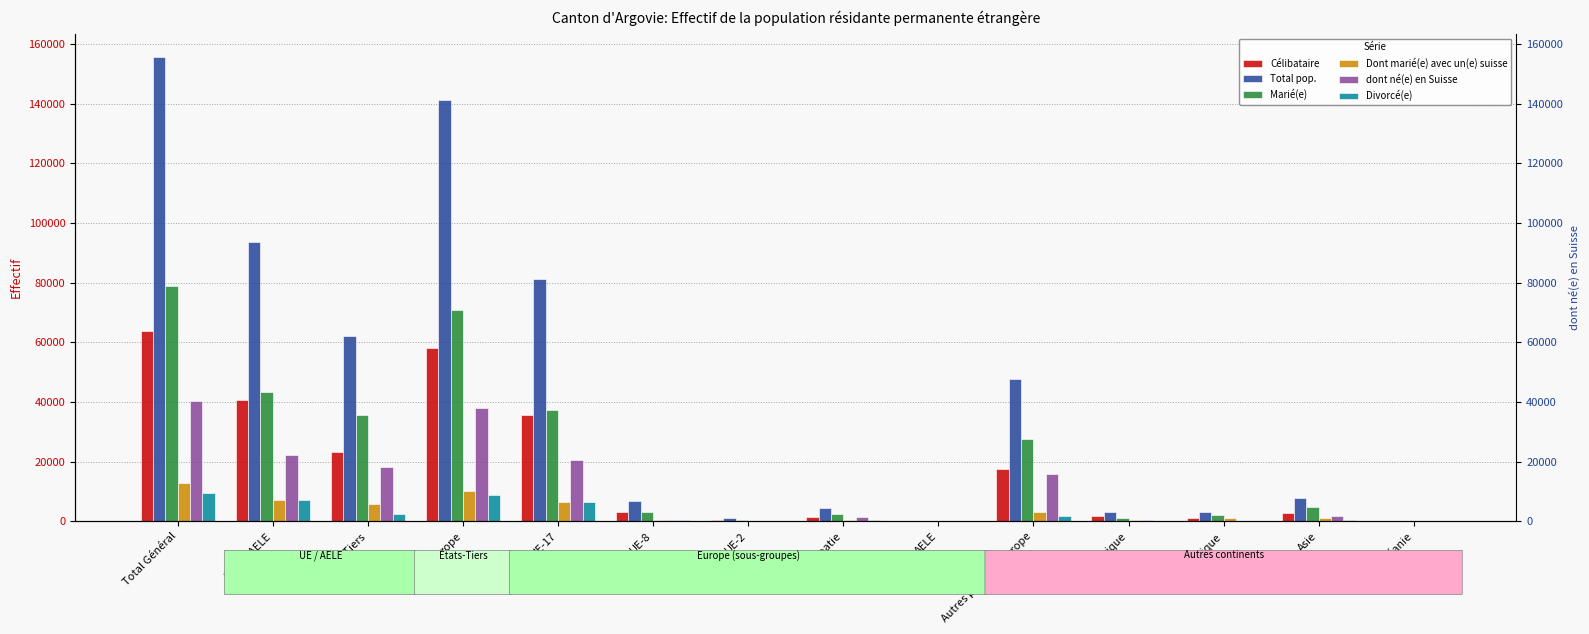

Reading left to right, list all the values displayed in this chart.

Célibataire: 63847	40534	23313	58098	35487	3041	404	1524	78	17564	1790	985	2887	48
Total pop.: 155735	93580	62155	141238	81357	6725	1032	4279	187	47658	3149	3211	7924	154
Marié(e): 78842	43369	35473	70981	37263	3081	549	2391	85	27612	1171	1929	4649	99
Dont marié(e) avec un(e) suisse: 12772	7053	5719	10218	6287	331	93	294	48	3165	412	917	1175	49
dont né(e) en Suisse: 40471	22322	18149	38123	20363	514	89	1288	68	15801	556	191	1587	10
Divorcé(e): 9601	7276	2325	8952	6421	506	67	261	21	1676	150	225	264	6